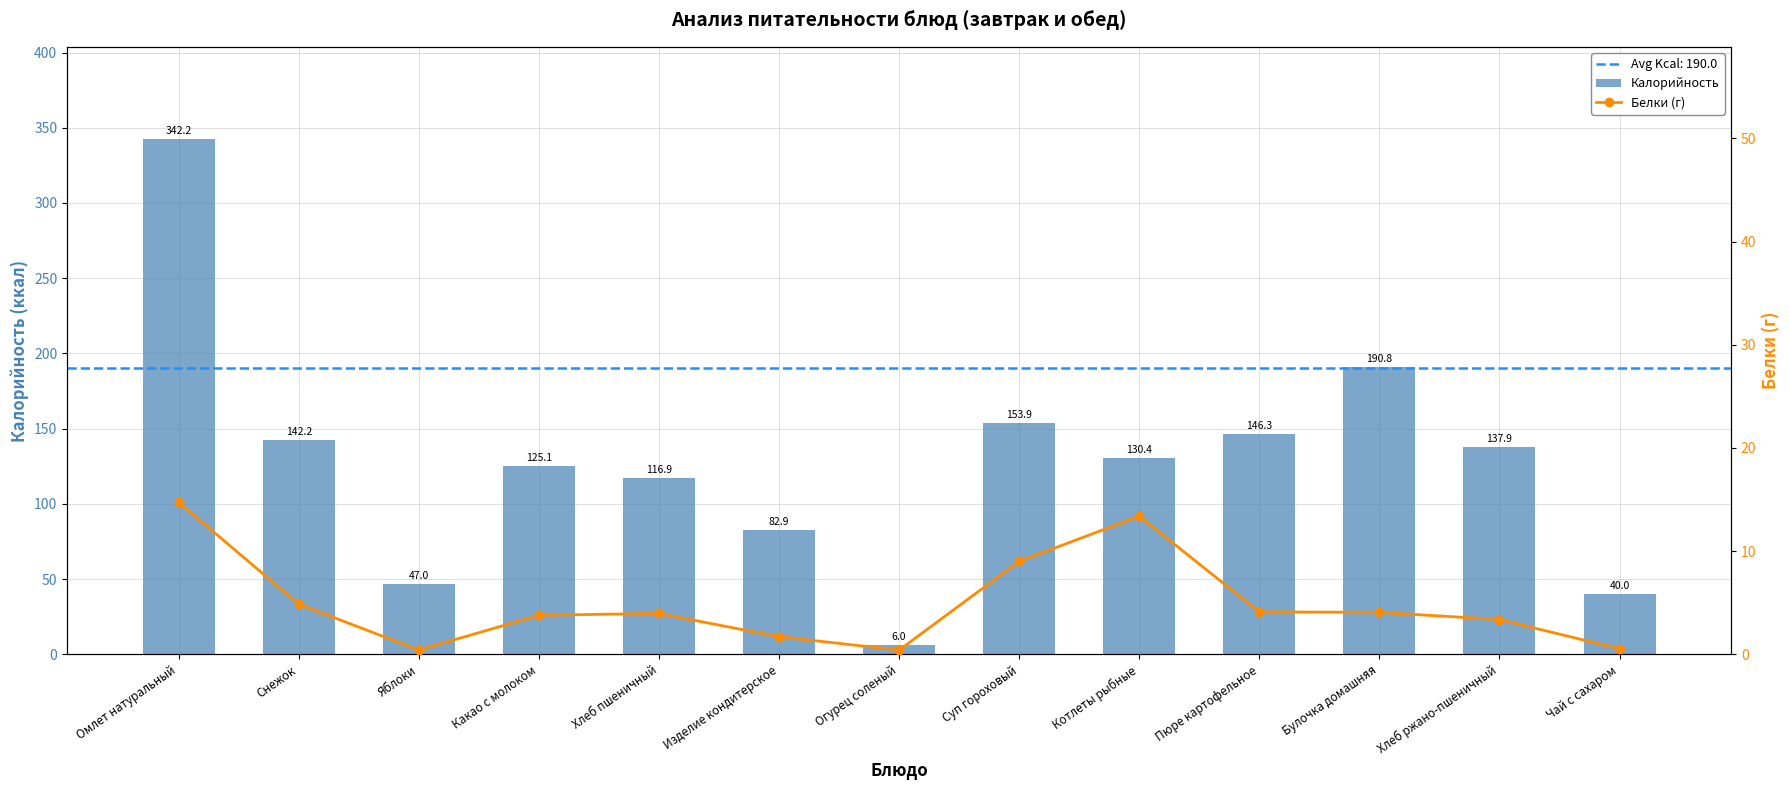

Which category has the lowest value in the Калорийность series?

Огурец соленый